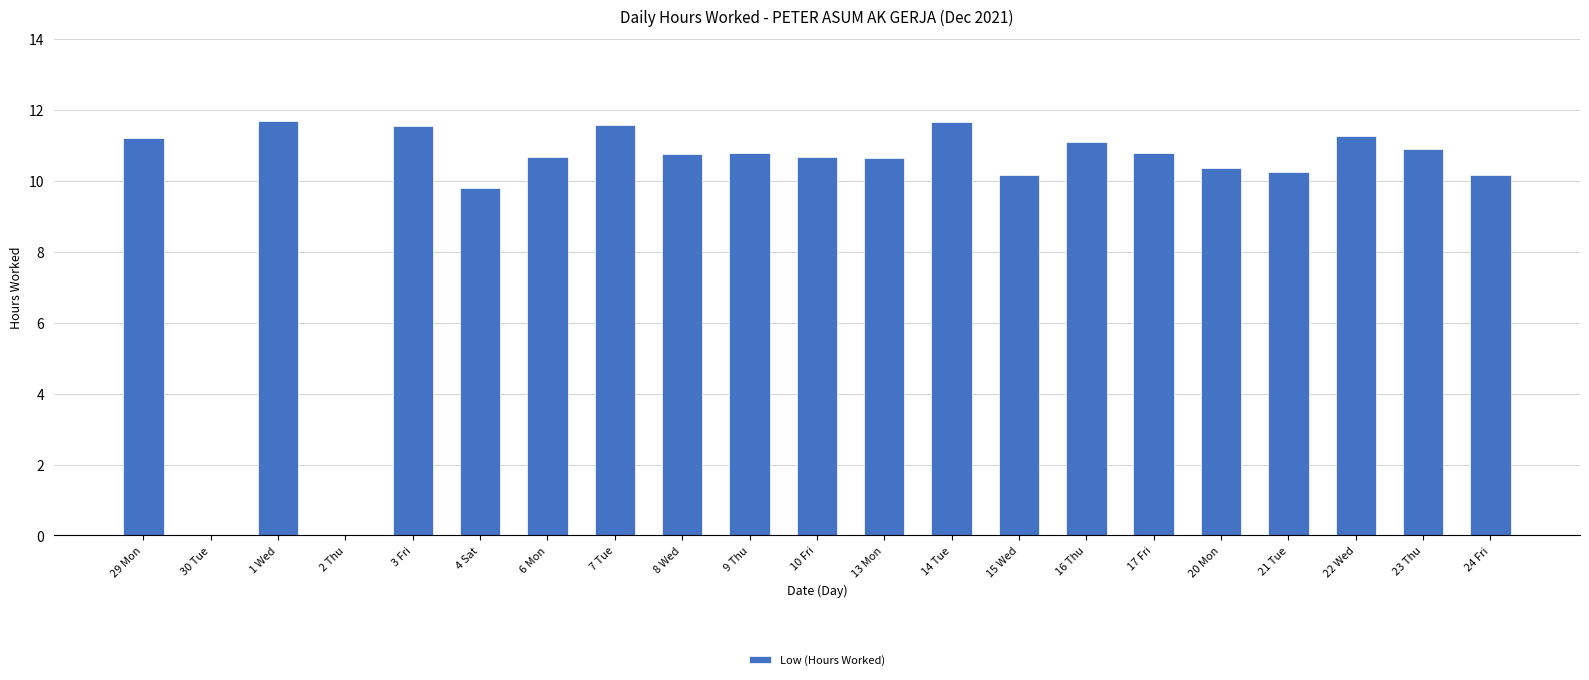

What is the greatest value displayed?

11.7